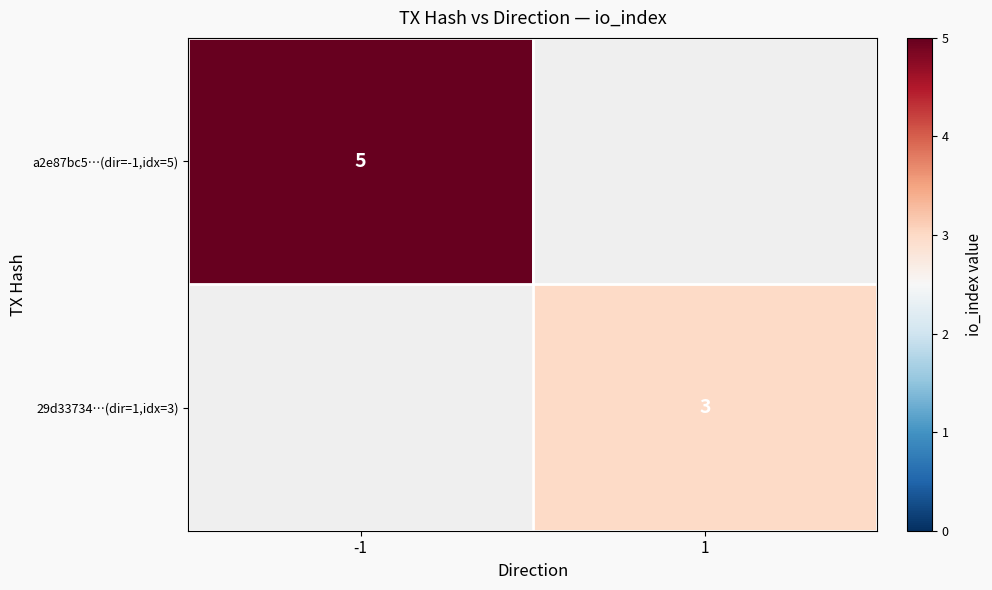

Which has a higher value, 1 or -1?

-1